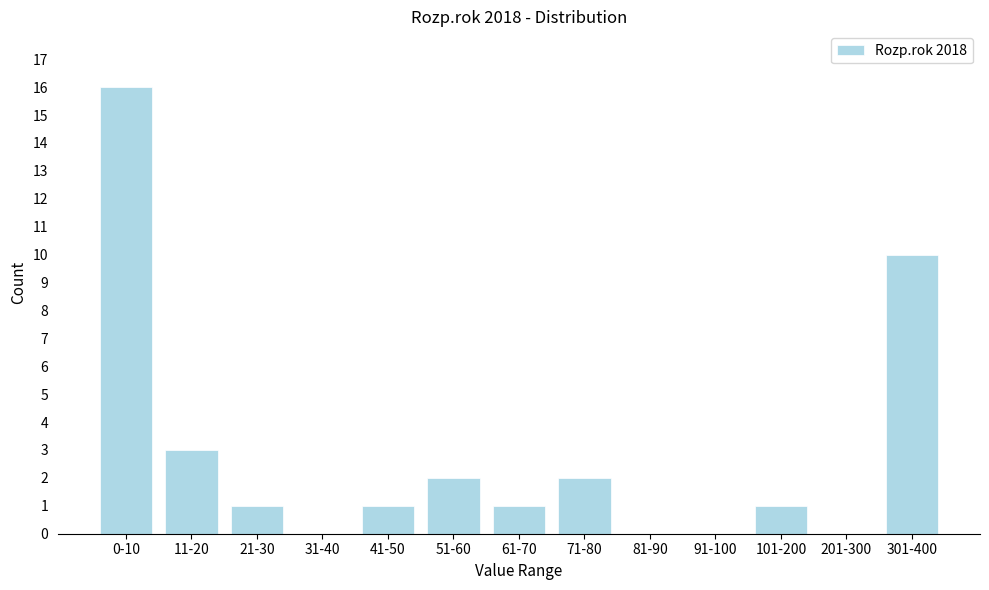

Reading left to right, what are all the values shown in this chart?

0-10=16	11-20=3	21-30=1	31-40=0	41-50=1	51-60=2	61-70=1	71-80=2	81-90=0	91-100=0	101-200=1	201-300=0	301-400=10